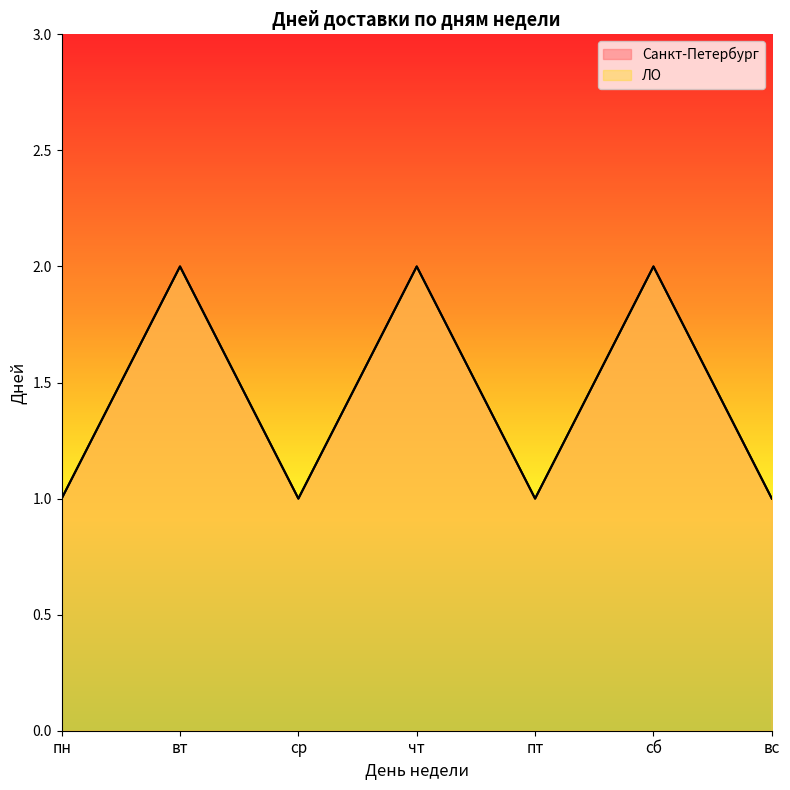

What is the difference between the maximum and minimum values in the Санкт-Петербург series?

1